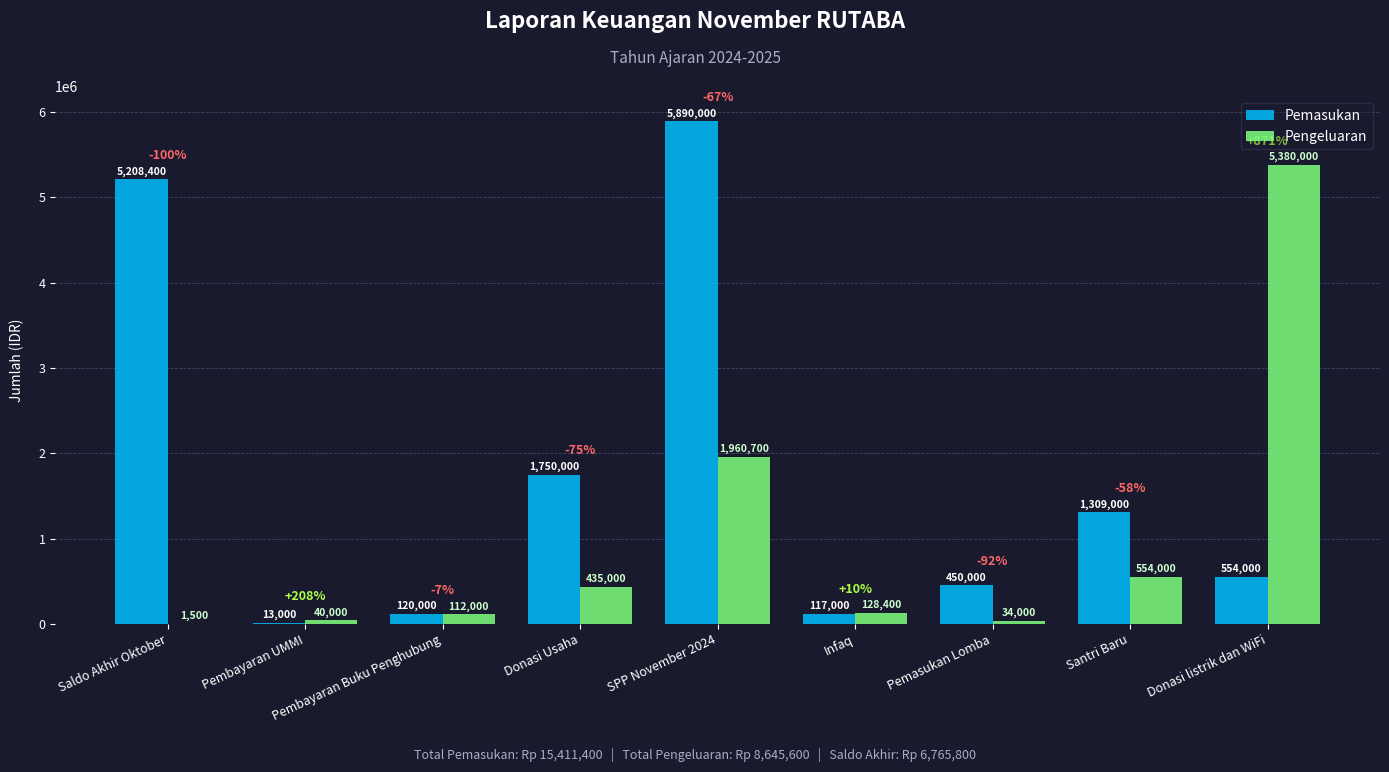

Is it true that Pemasukan equals 1750000 at Donasi Usaha?

True